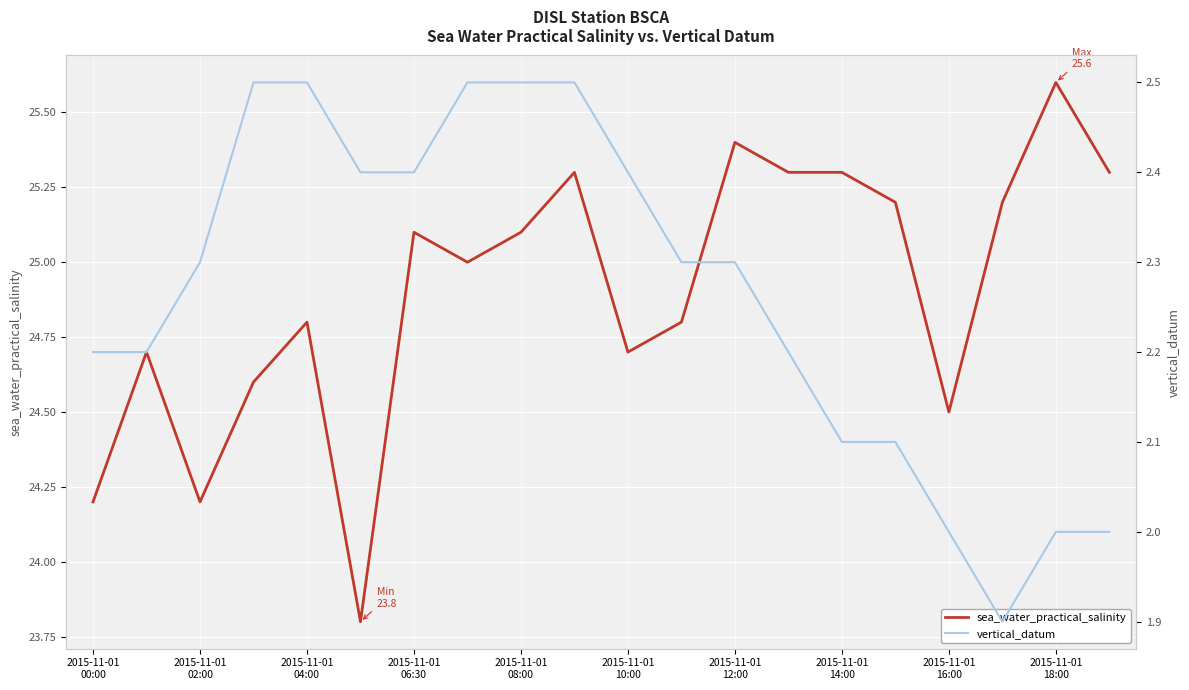

How many lines are shown in the chart?

2